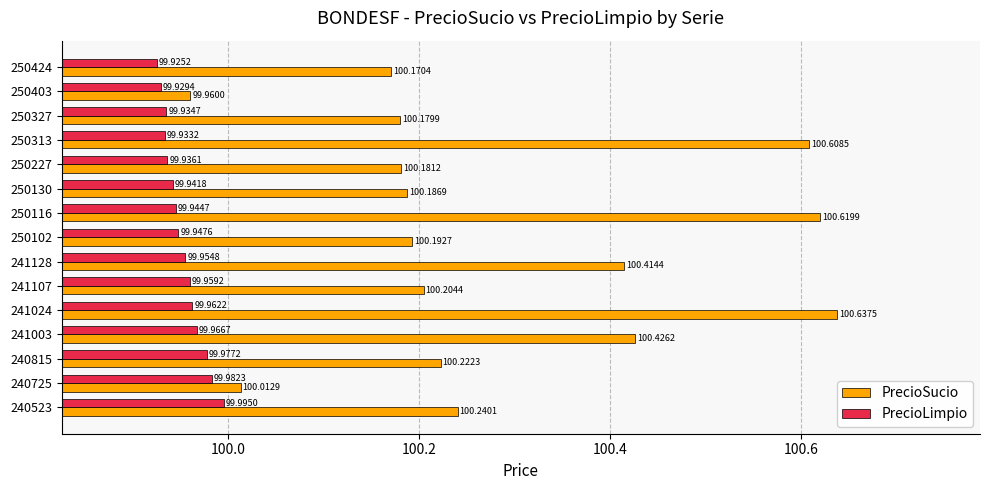

Which series has the largest total across all categories?

PrecioSucio